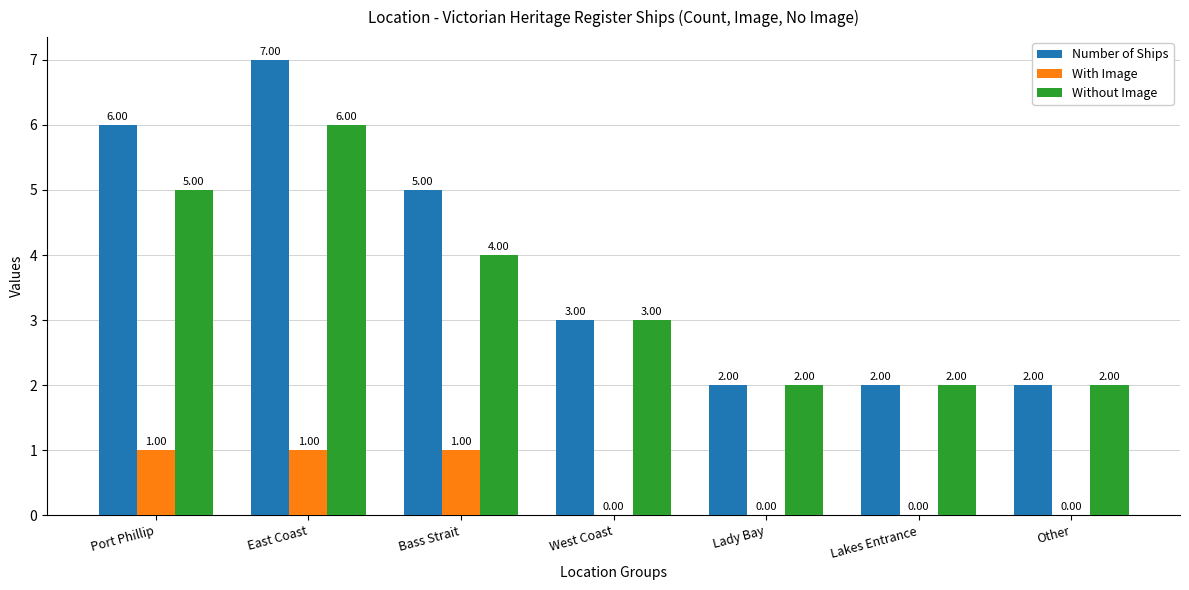

What is the sum of the Number of Ships values at Other and East Coast?

9